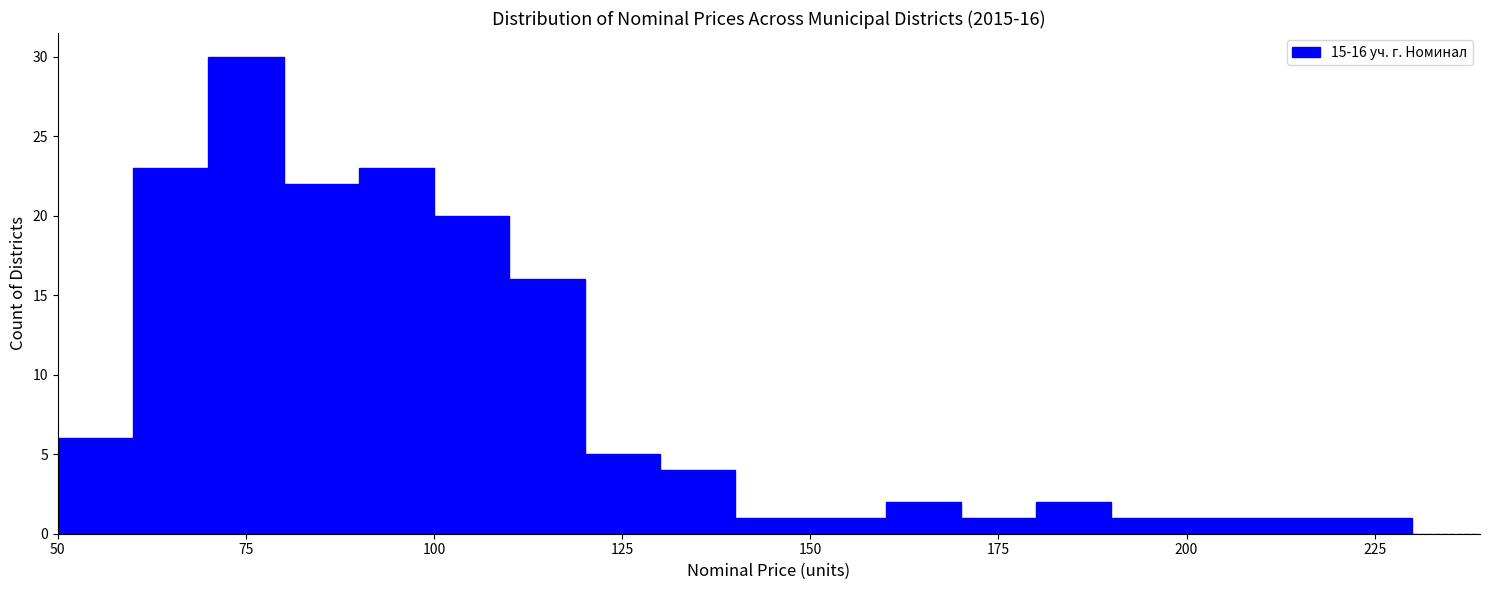

Read against the x-axis, roughly where is the centre of the tallest bar?

75